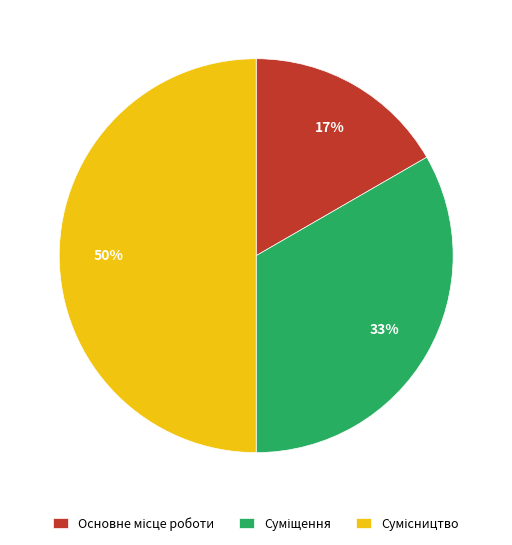

To the nearest percent, what is the difference between the largest and smallest slice percentages?

33%